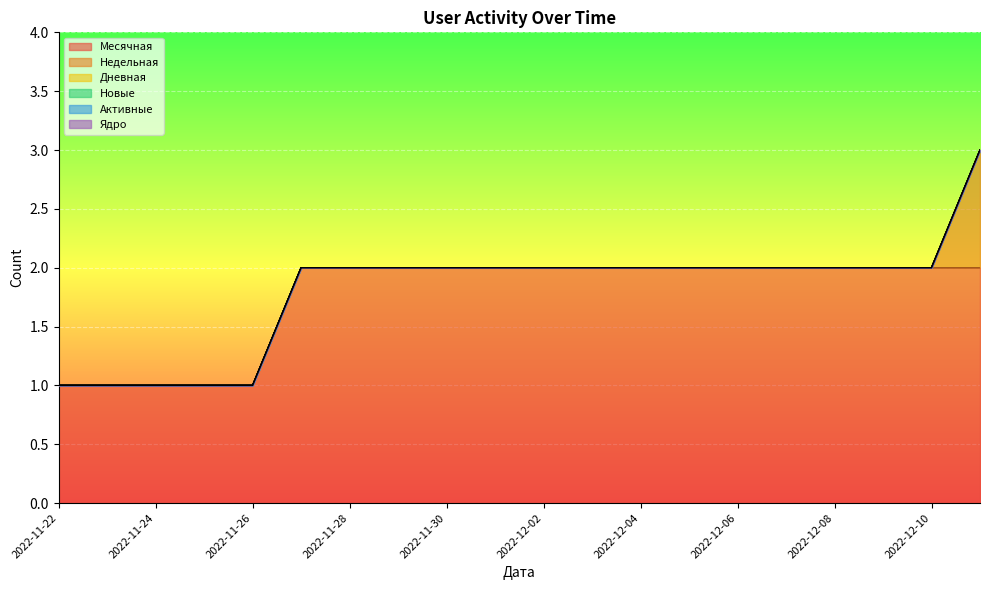

Reading left to right, transcribe all the data shown in this chart.

Месячная: 2022-11-22=1	2022-11-23=1	2022-11-24=1	2022-11-25=1	2022-11-26=1	2022-11-27=2	2022-11-28=2	2022-11-29=2	2022-11-30=2	2022-12-01=2	2022-12-02=2	2022-12-03=2	2022-12-04=2	2022-12-05=2	2022-12-06=2	2022-12-07=2	2022-12-08=2	2022-12-09=2	2022-12-10=2	2022-12-11=2
Недельная: 2022-11-22=0	2022-11-23=0	2022-11-24=0	2022-11-25=0	2022-11-26=0	2022-11-27=0	2022-11-28=0	2022-11-29=0	2022-11-30=0	2022-12-01=0	2022-12-02=0	2022-12-03=0	2022-12-04=0	2022-12-05=0	2022-12-06=0	2022-12-07=0	2022-12-08=0	2022-12-09=0	2022-12-10=0	2022-12-11=1
Дневная: 2022-11-22=0	2022-11-23=0	2022-11-24=0	2022-11-25=0	2022-11-26=0	2022-11-27=0	2022-11-28=0	2022-11-29=0	2022-11-30=0	2022-12-01=0	2022-12-02=0	2022-12-03=0	2022-12-04=0	2022-12-05=0	2022-12-06=0	2022-12-07=0	2022-12-08=0	2022-12-09=0	2022-12-10=0	2022-12-11=0
Новые: 2022-11-22=0	2022-11-23=0	2022-11-24=0	2022-11-25=0	2022-11-26=0	2022-11-27=0	2022-11-28=0	2022-11-29=0	2022-11-30=0	2022-12-01=0	2022-12-02=0	2022-12-03=0	2022-12-04=0	2022-12-05=0	2022-12-06=0	2022-12-07=0	2022-12-08=0	2022-12-09=0	2022-12-10=0	2022-12-11=0
Активные: 2022-11-22=0	2022-11-23=0	2022-11-24=0	2022-11-25=0	2022-11-26=0	2022-11-27=0	2022-11-28=0	2022-11-29=0	2022-11-30=0	2022-12-01=0	2022-12-02=0	2022-12-03=0	2022-12-04=0	2022-12-05=0	2022-12-06=0	2022-12-07=0	2022-12-08=0	2022-12-09=0	2022-12-10=0	2022-12-11=0
Ядро: 2022-11-22=0	2022-11-23=0	2022-11-24=0	2022-11-25=0	2022-11-26=0	2022-11-27=0	2022-11-28=0	2022-11-29=0	2022-11-30=0	2022-12-01=0	2022-12-02=0	2022-12-03=0	2022-12-04=0	2022-12-05=0	2022-12-06=0	2022-12-07=0	2022-12-08=0	2022-12-09=0	2022-12-10=0	2022-12-11=0